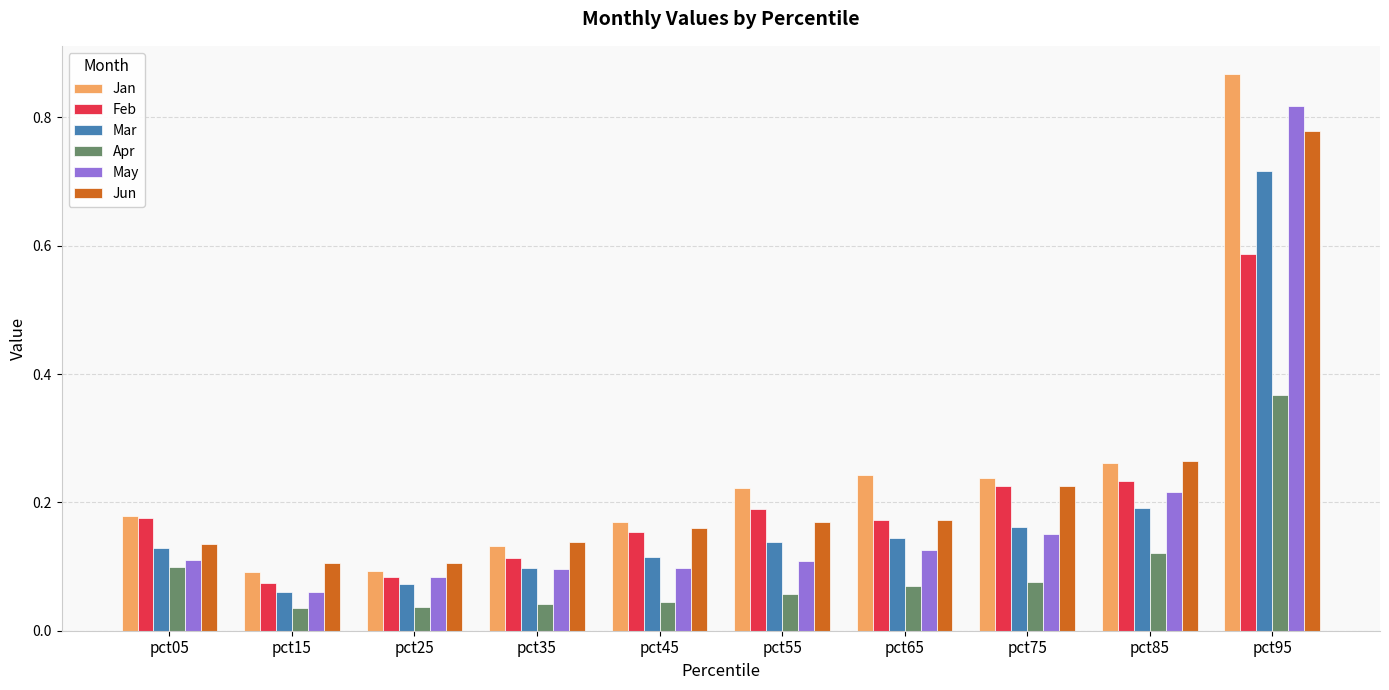

What is the sum of all May values?

1.9